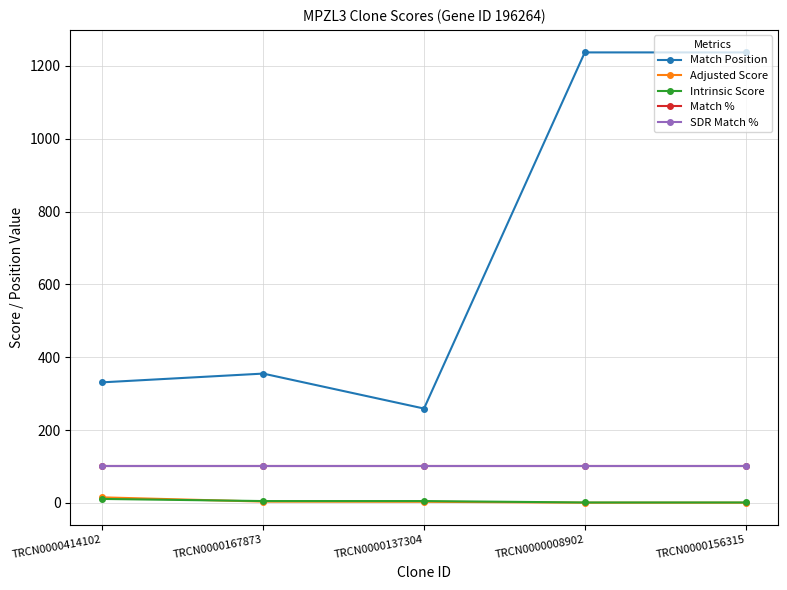

True or false: Adjusted Score has more than 2 points higher than both neighbors.

False